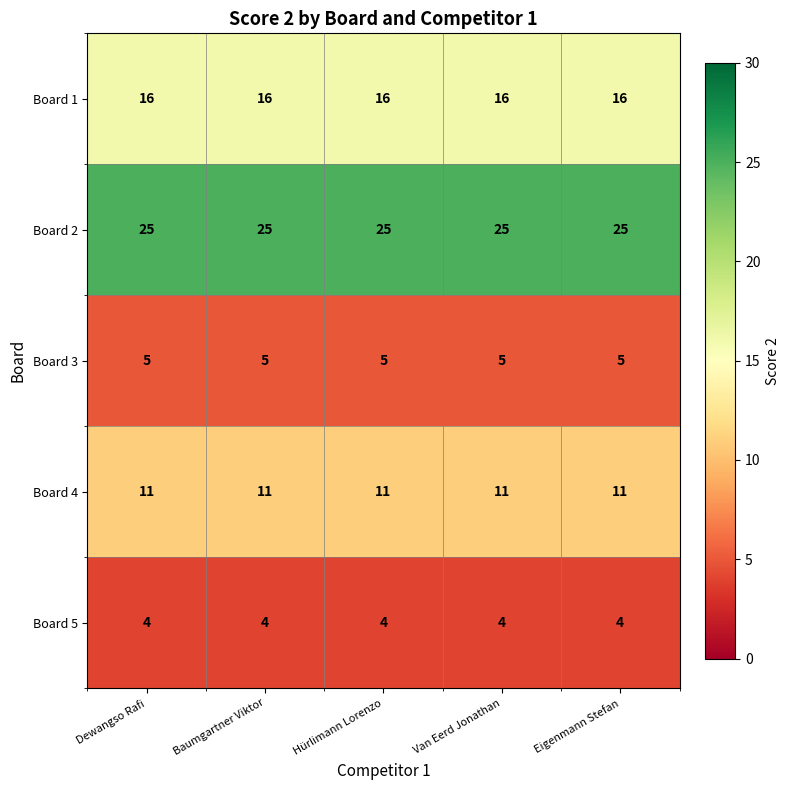

Which series has the largest total across all categories?

Board 2